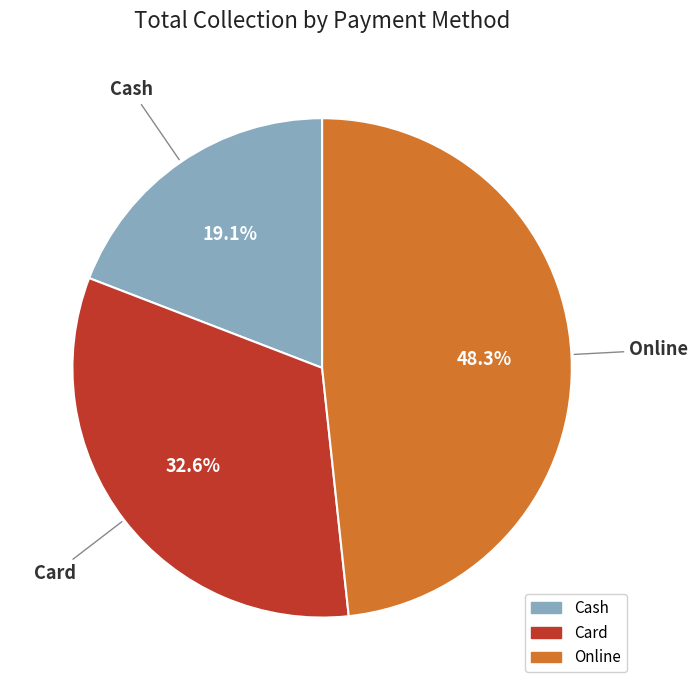

Combined, do Cash and Card account for over 50%?

Yes